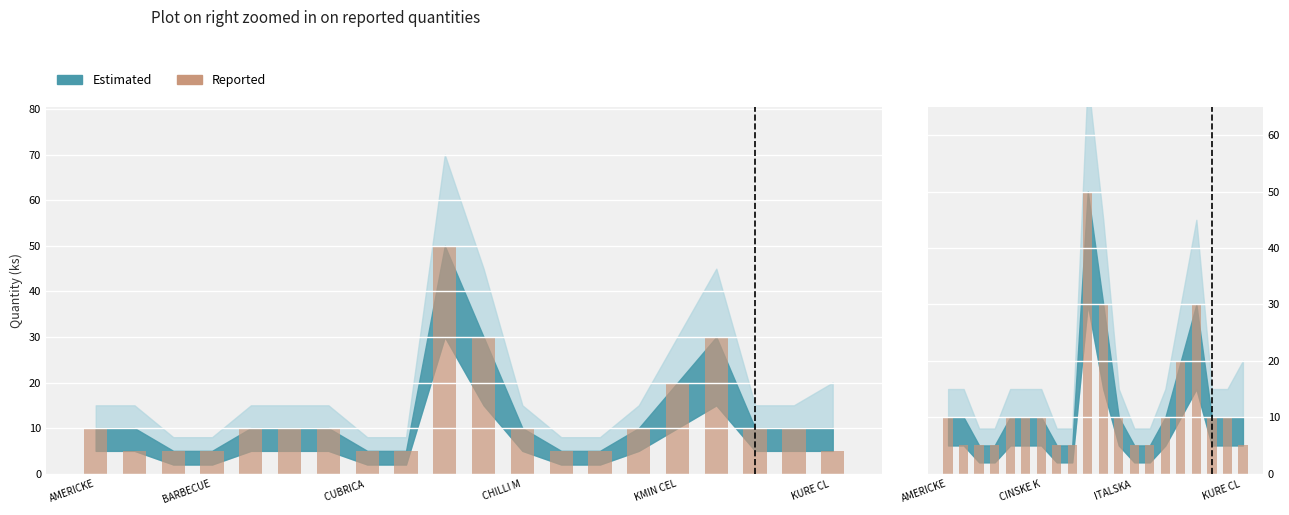

What is the difference between the maximum and minimum values?

45